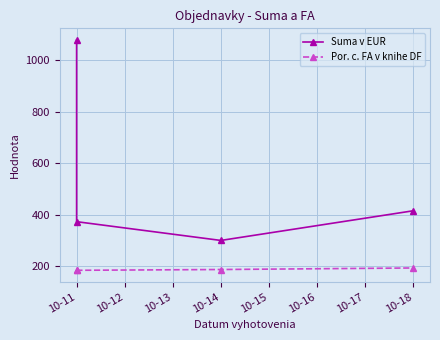

List the series in order of their overall mean, highest first.

Suma v EUR, Por. c. FA v knihe DF